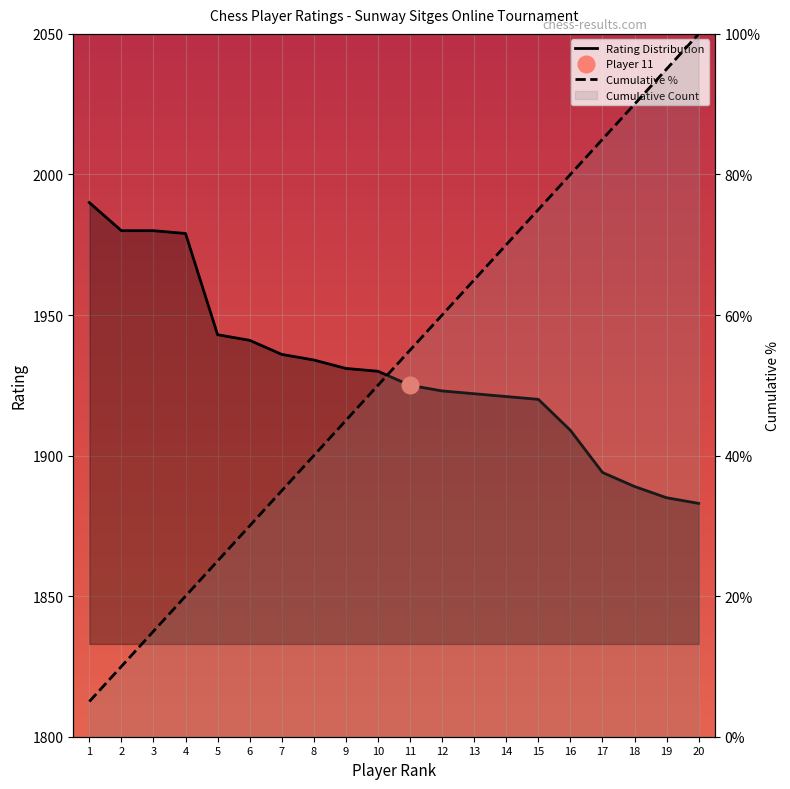

True or false: Cumulative Count and Rating Distribution intersect in this chart.

False